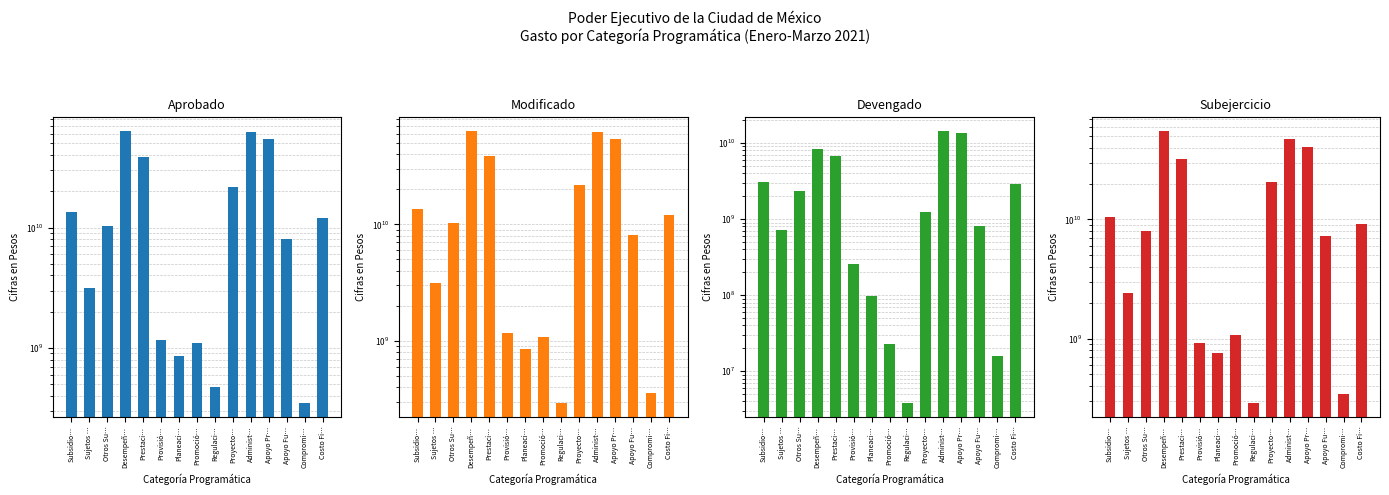

At how many categories does at least one series exceed 50346063118?

3